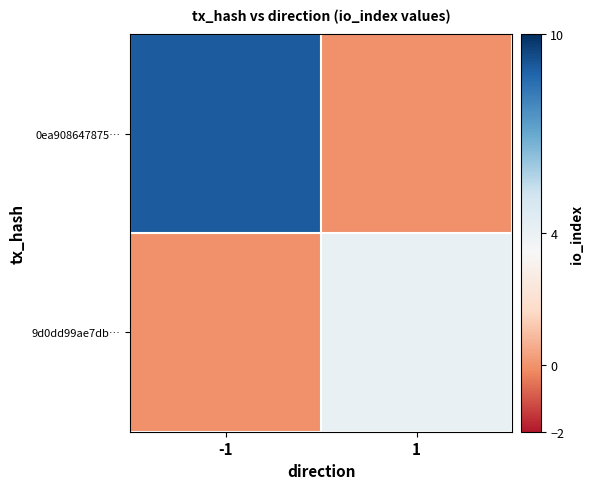

Reading left to right, what are all the values shown in this chart?

0ea908647875…: -1=9	1=0
9d0dd99ae7db…: -1=0	1=4